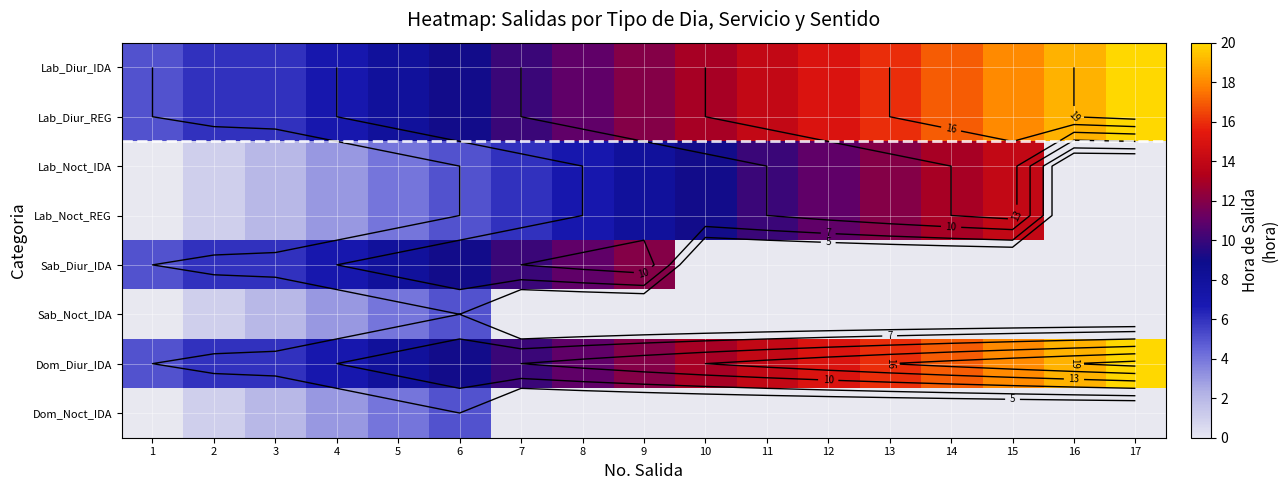

Is the value of Dom_Noct_IDA at 4 greater than the value of Lab_Diur_REG at 6?

No